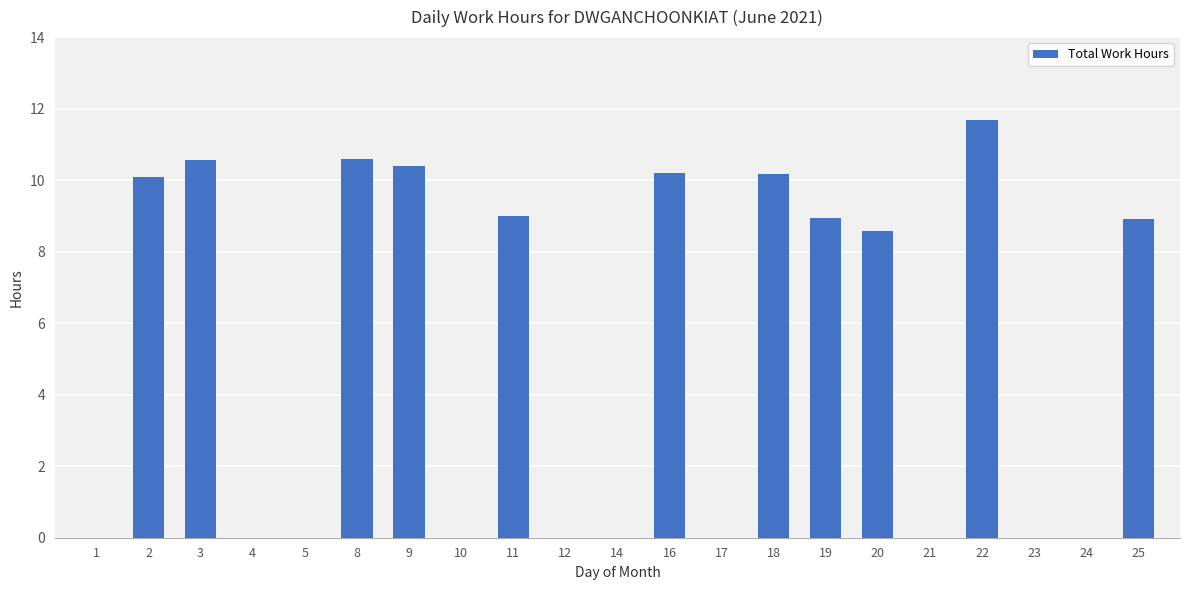

What is the sum of all values?

109.2